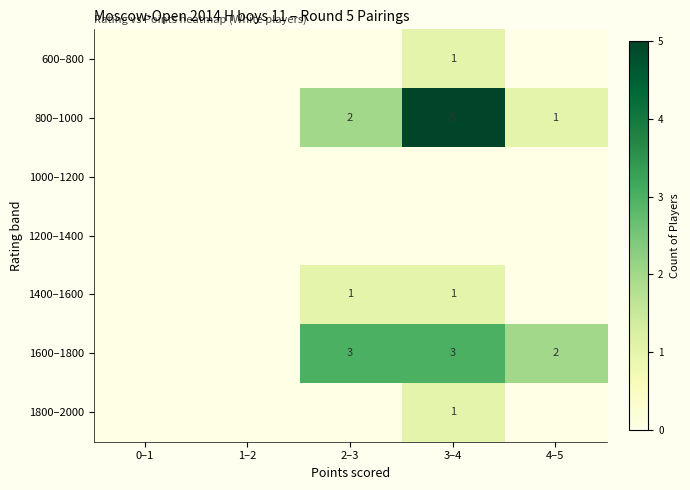

True or false: 1800–2000 has a value of 0 at 3–4.

False